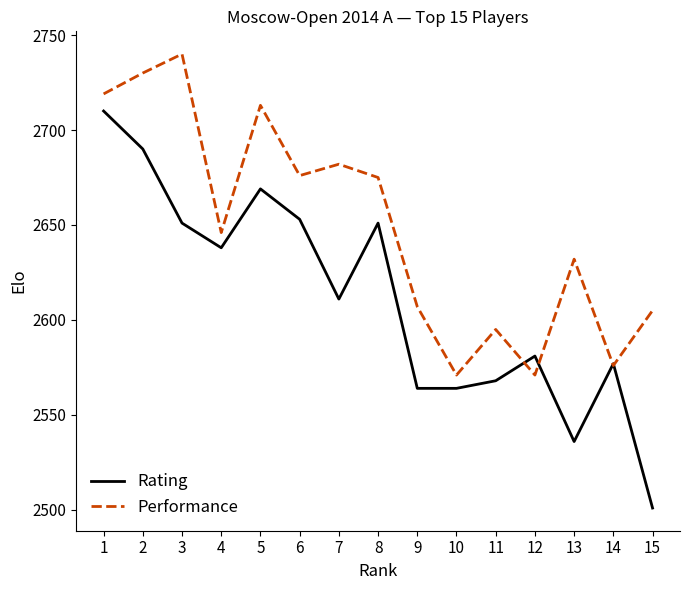

Between 9 and 11, which series saw the biggest shift?

Performance